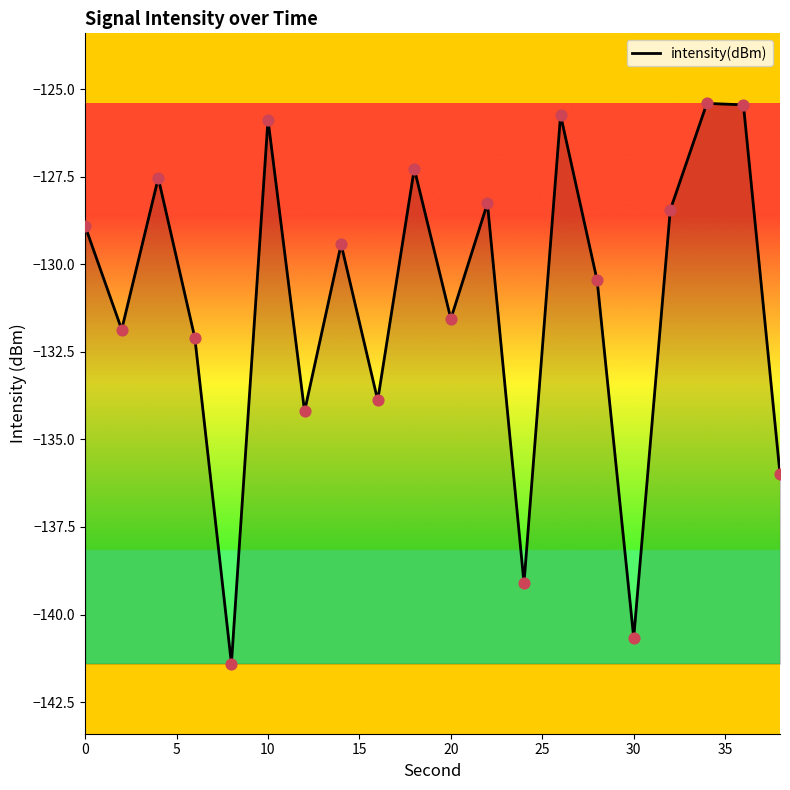

What is the minimum value shown in the chart?

-141.4